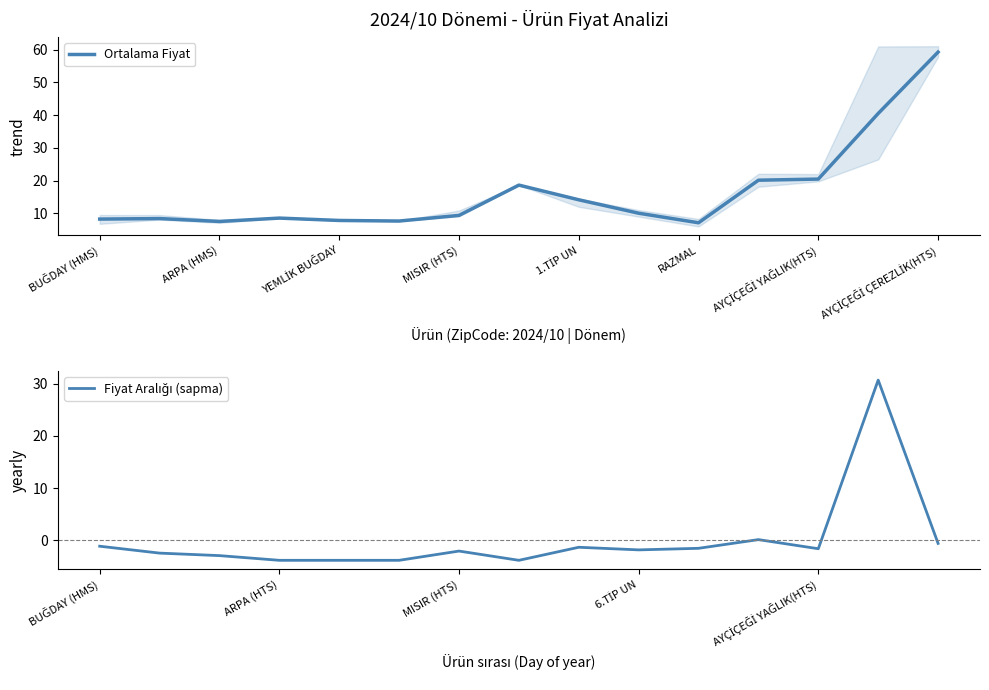

Is it true that Ortalama Fiyat equals 15.7 at MISIR (HTS)?

False